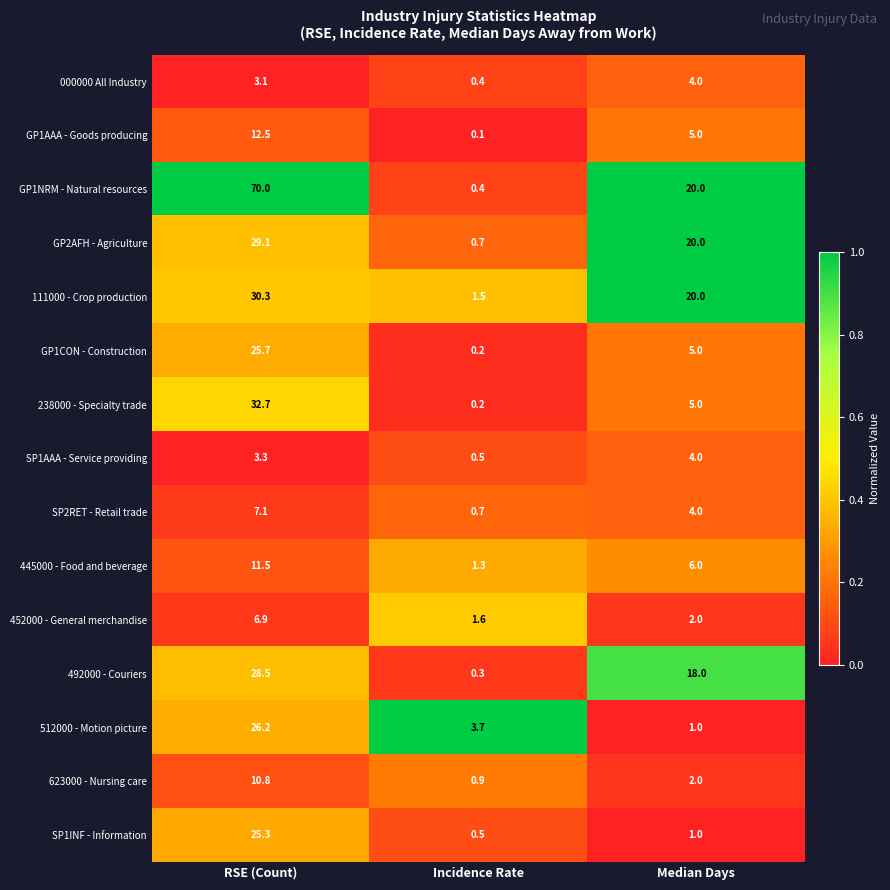

True or false: SP2RET - Retail trade has a value of 7.1 at RSE (Count).

True